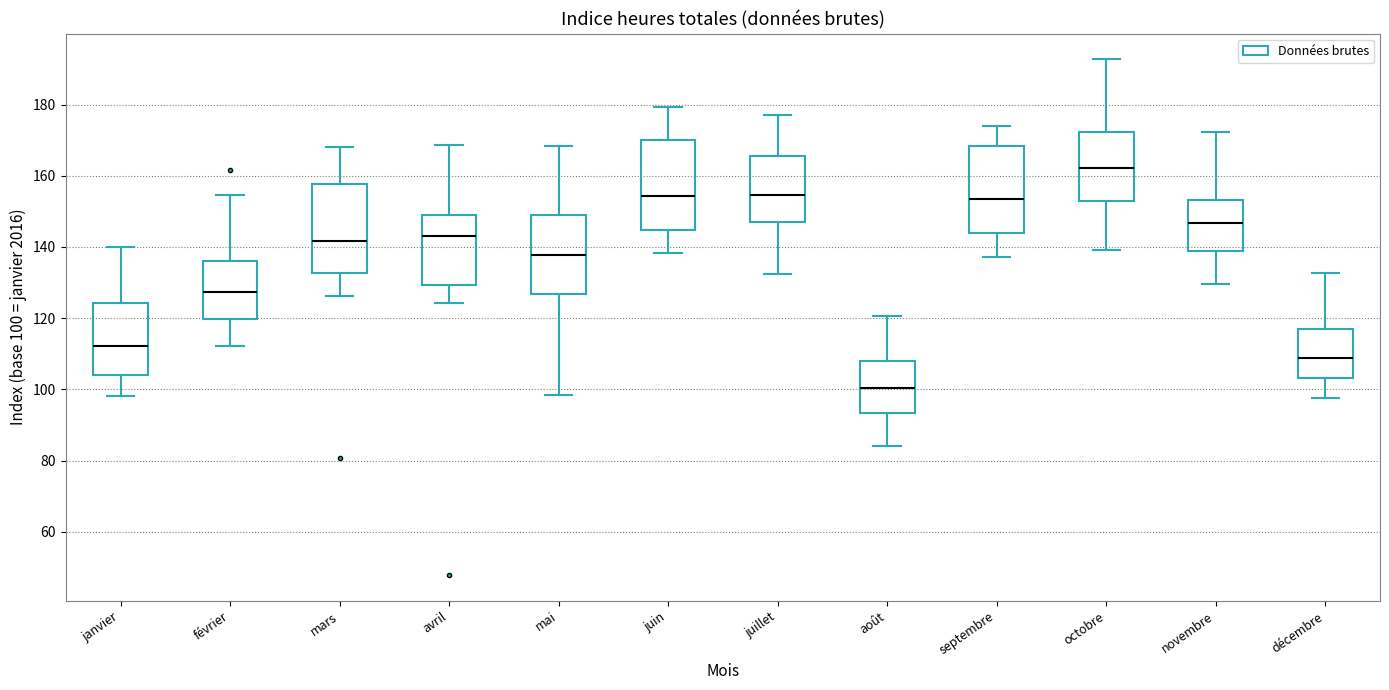

Reading left to right, transcribe this box plot: for each box, give where its median line is, the range the box spans, and where its two whiskers end, as read against the y-axis. The values are not printed on the chart, so give them approximately, as read against the axis.

janvier: median 112, box 104 to 124, whiskers 98 to 140
février: median 128, box 120 to 136, whiskers 112 to 154
mars: median 142, box 132 to 158, whiskers 126 to 168
avril: median 144, box 130 to 150, whiskers 124 to 168
mai: median 138, box 126 to 148, whiskers 98 to 168
juin: median 154, box 144 to 170, whiskers 138 to 180
juillet: median 154, box 146 to 166, whiskers 132 to 178
août: median 100, box 94 to 108, whiskers 84 to 120
septembre: median 154, box 144 to 168, whiskers 138 to 174
octobre: median 162, box 152 to 172, whiskers 140 to 192
novembre: median 146, box 138 to 154, whiskers 130 to 172
décembre: median 108, box 104 to 118, whiskers 98 to 132